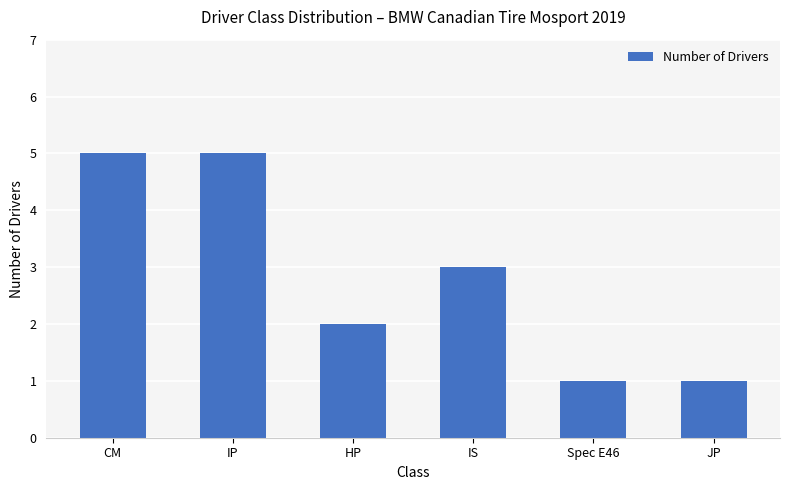

What is the maximum value shown in the chart?

5